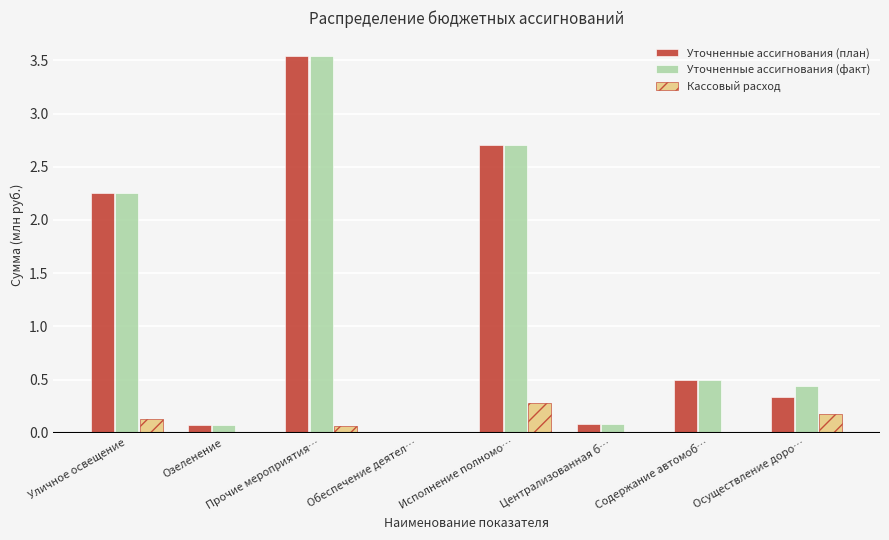

At which label does Уточненные ассигнования (план) reach its peak?

Прочие мероприятия…